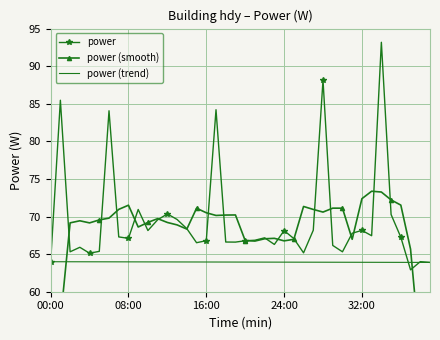

Which series changed the most between 5 and 21?

power (smooth)